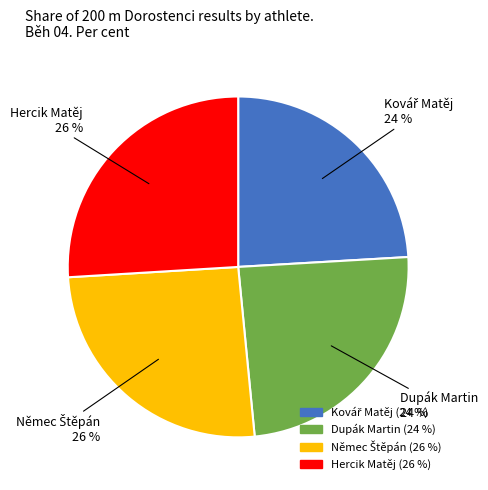

Which has a higher value, Dupák Martin or Hercik Matěj?

Hercik Matěj